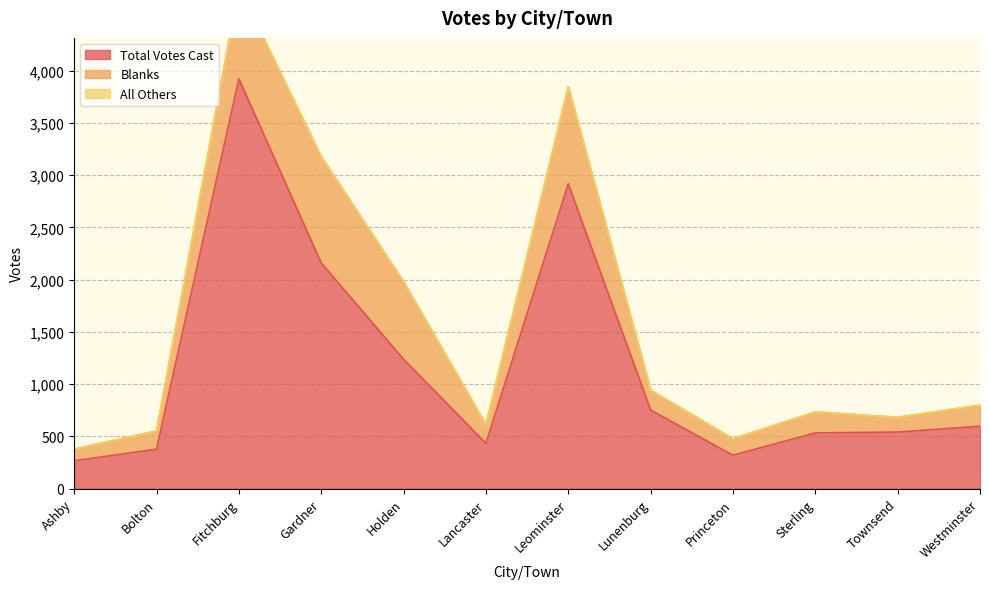

True or false: All Others and Blanks intersect in this chart.

False